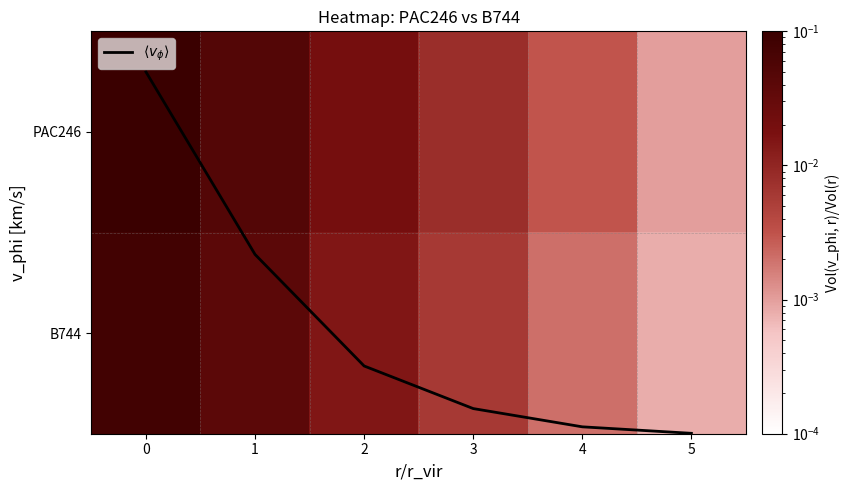

What is the spread (max minus min) of values at 0?

0.4